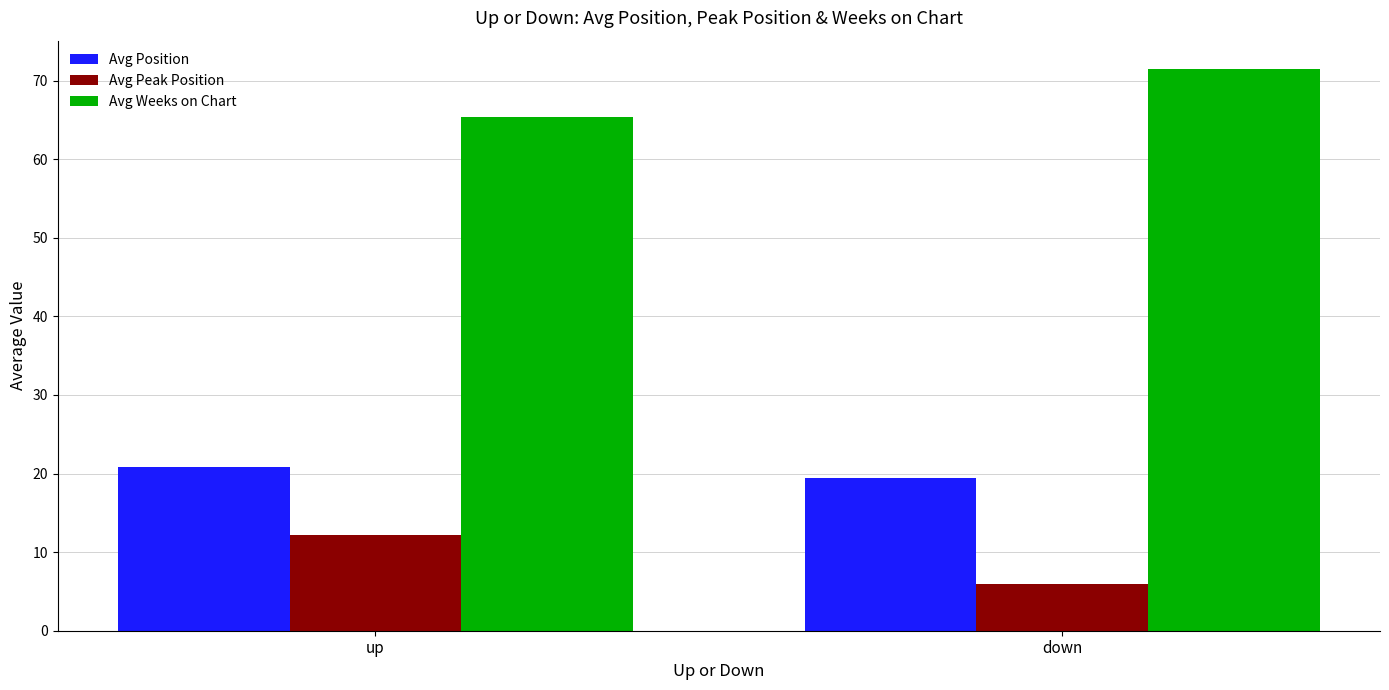

At which label is Avg Peak Position closest to 9?

down